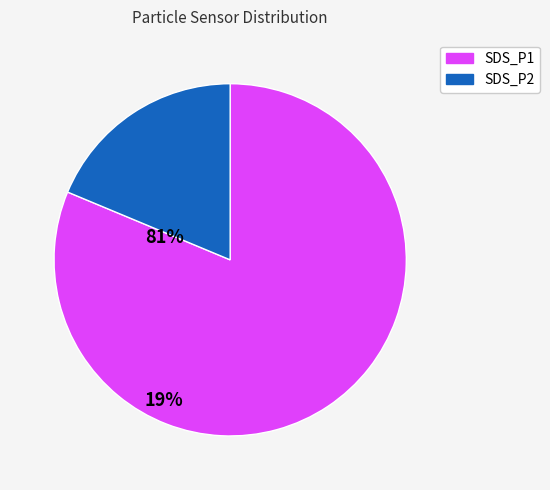

Do SDS_P1 and SDS_P2 together represent more than half of the pie?

Yes